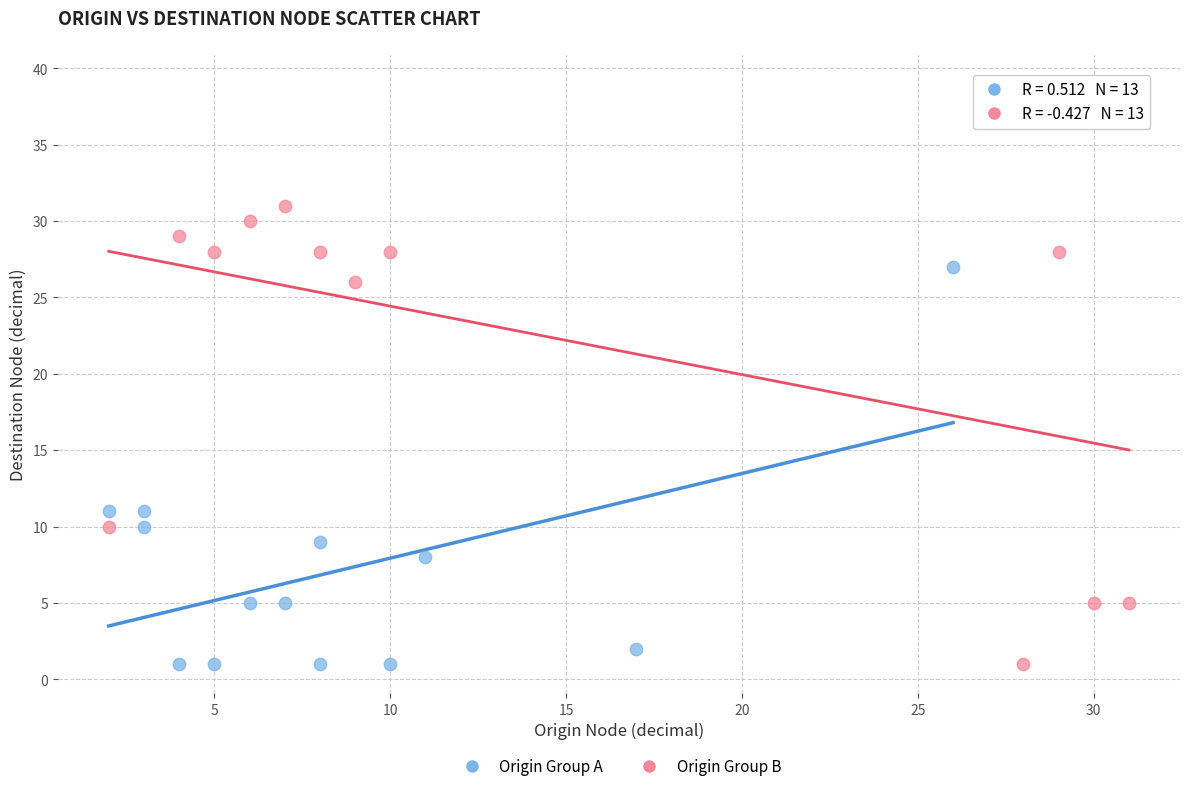

Which series reaches the maximum Y coordinate?

Origin Group B